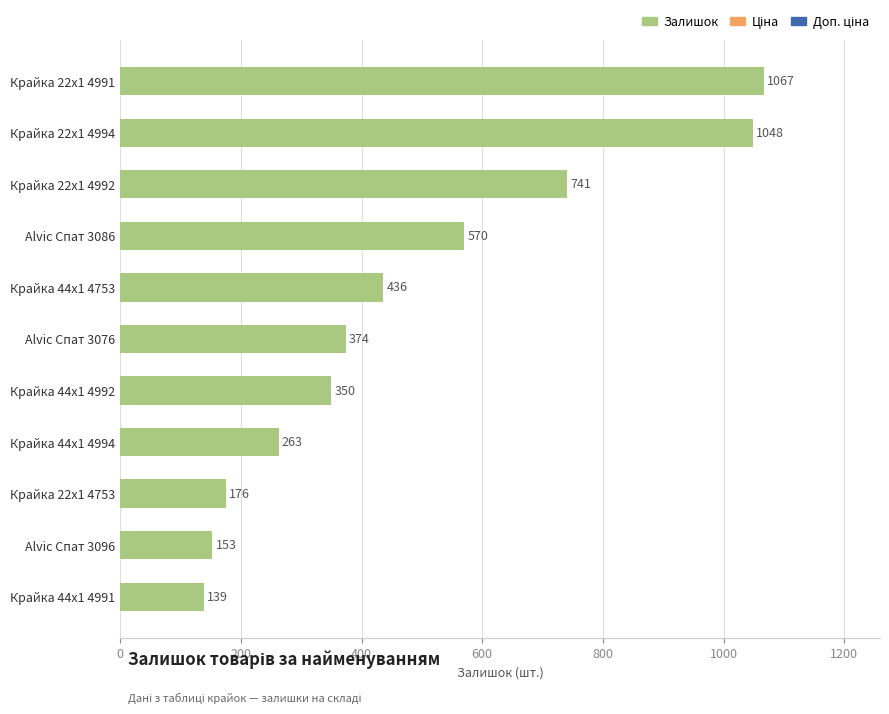

What is the difference between the maximum and minimum values?

928